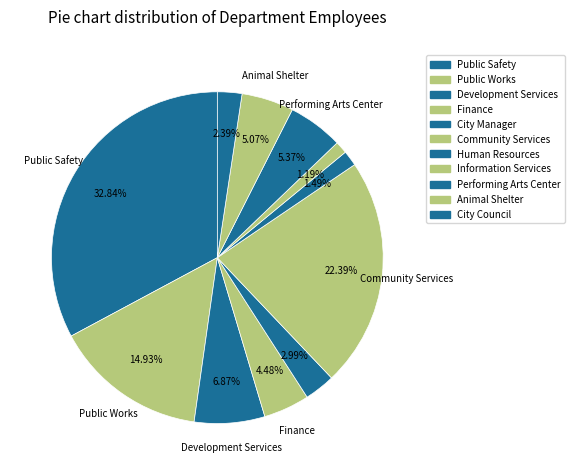

Between Development Services and Community Services, which is larger?

Community Services